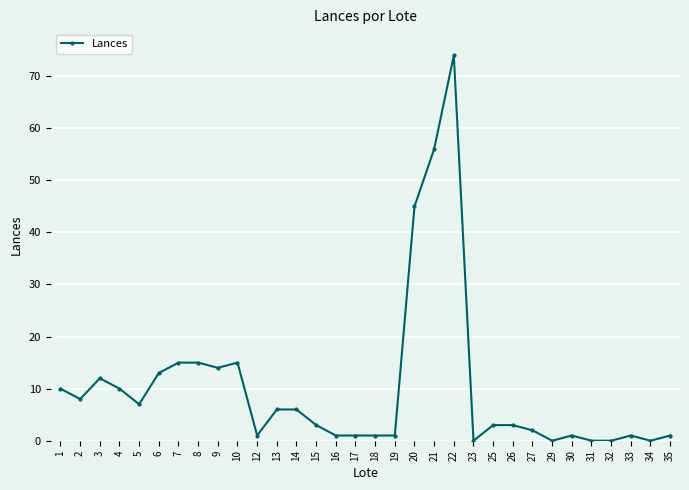

What is the sum of all values?

325